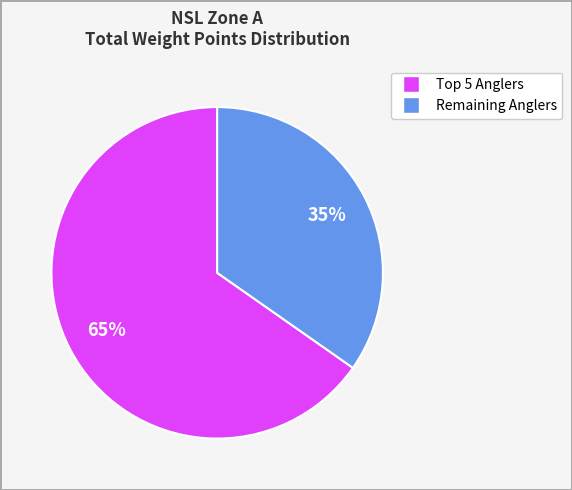

To the nearest percent, what is the average slice percentage?

50%